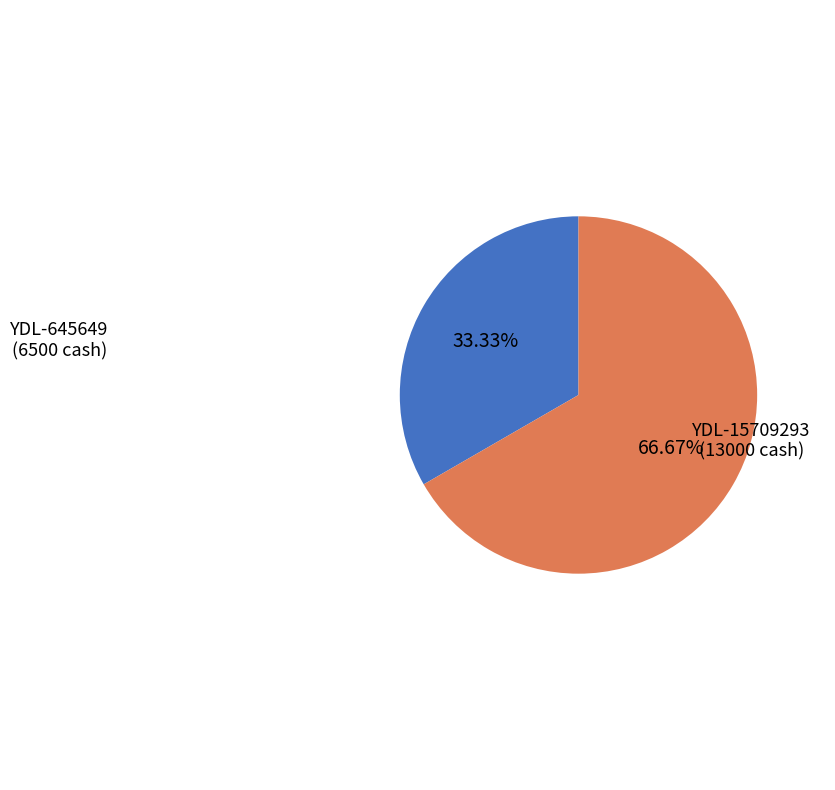

Is there a majority slice in this chart?

Yes